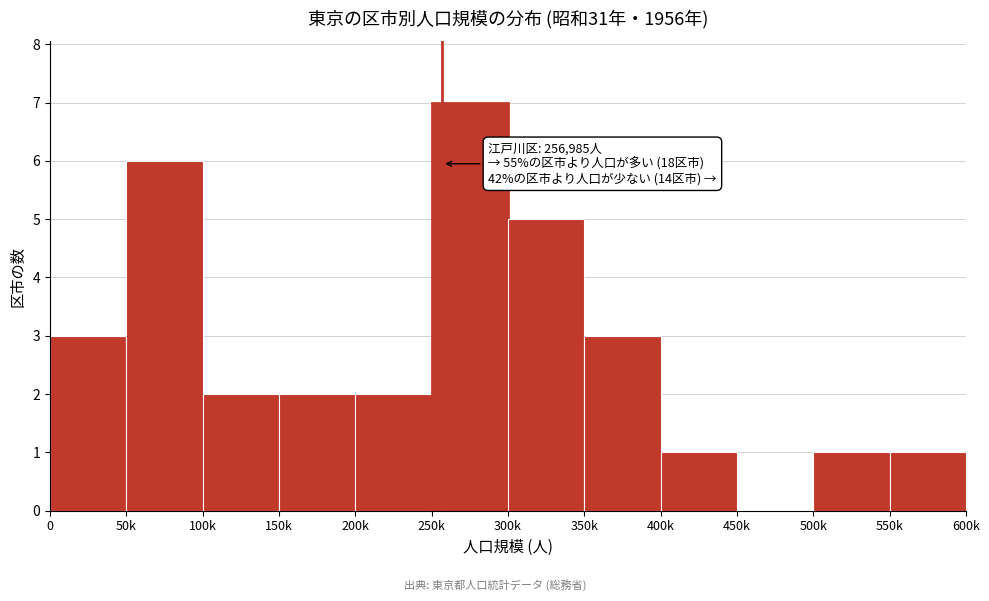

Reading right to left, what are all the values shown in this chart?

550k=1	500k=1	450k=0	400k=1	350k=3	300k=5	250k=7	200k=2	150k=2	100k=2	50k=6	0=3